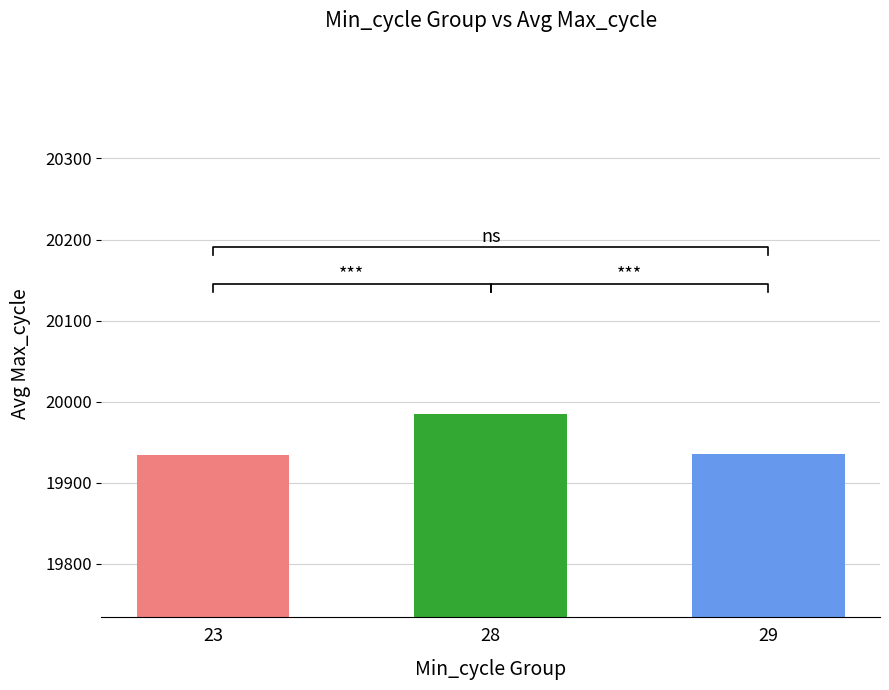

What is the maximum value shown in the chart?

19985